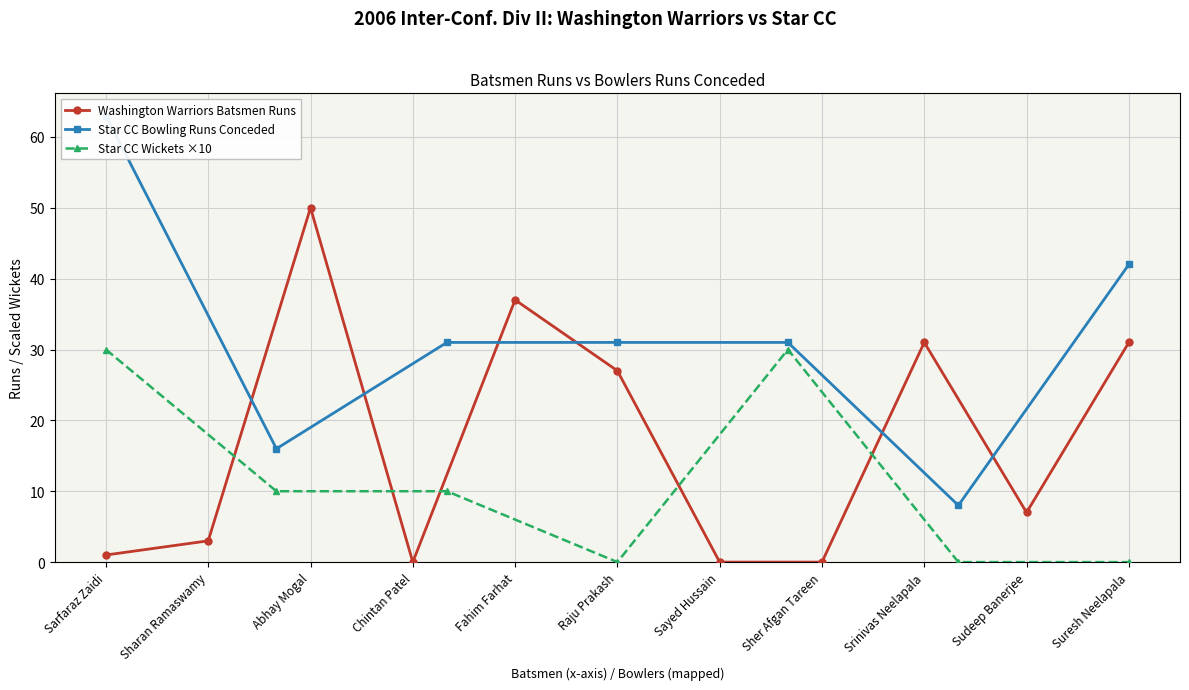

Reading right to left, list all the values displayed in this chart.

Suresh Neelapala=31	Sudeep Banerjee=7	Srinivas Neelapala=31	Sher Afgan Tareen=0	Sayed Hussain=0	Raju Prakash=27	Fahim Farhat=37	Chintan Patel=0	Abhay Mogal=50	Sharan Ramaswamy=3	Sarfaraz Zaidi=1